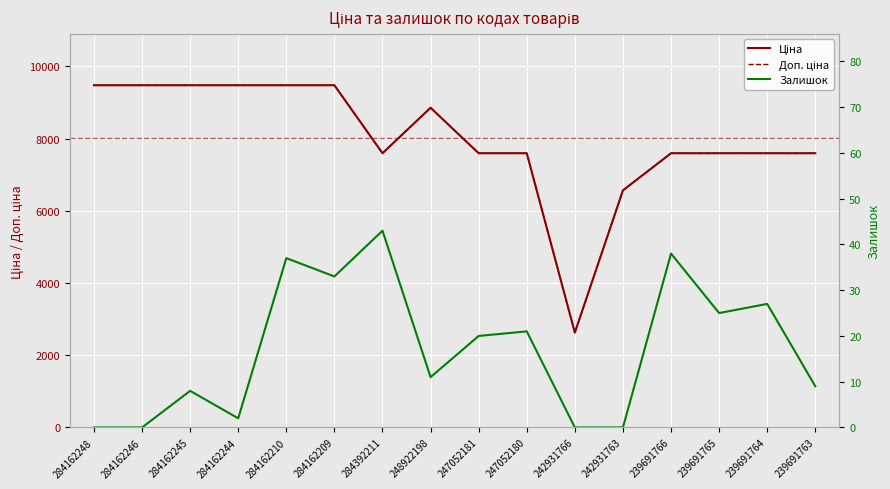

Rank the series by their maximum value, from lowest to highest.

Залишок, Ціна, Доп. ціна